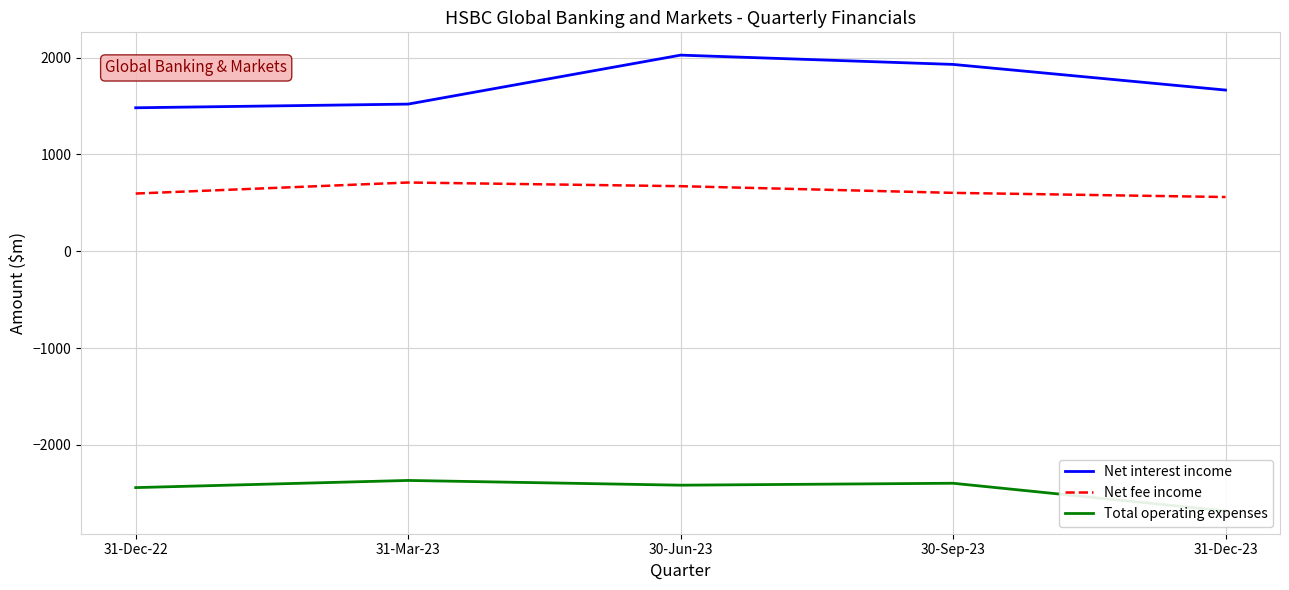

What is the spread (max minus min) of values at 31-Dec-22?

3924